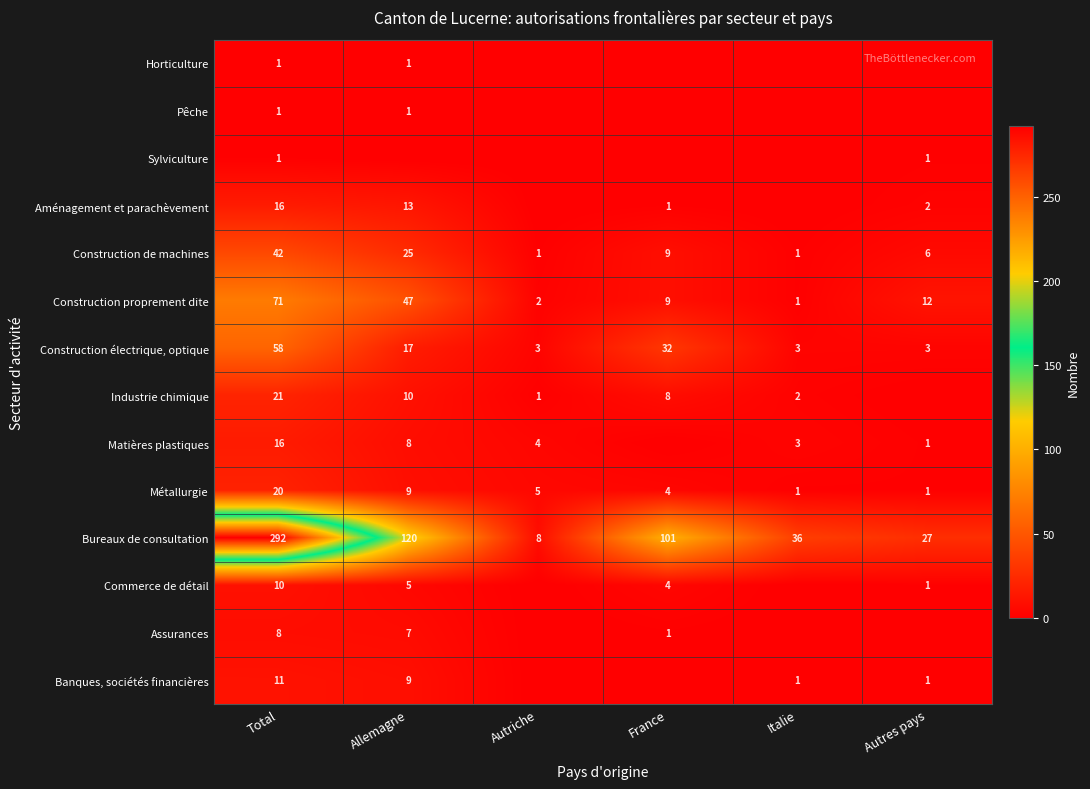

At how many categories does at least one series exceed 167?

1